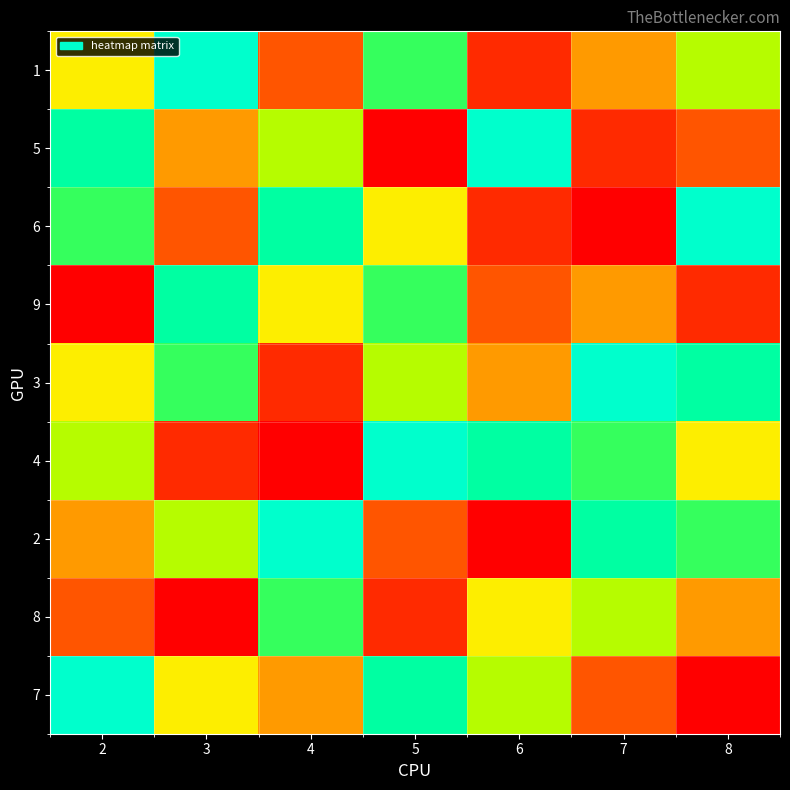

Rank the series by their maximum value, from highest to lowest.

1, 5, 6, 3, 4, 2, 7, 9, 8